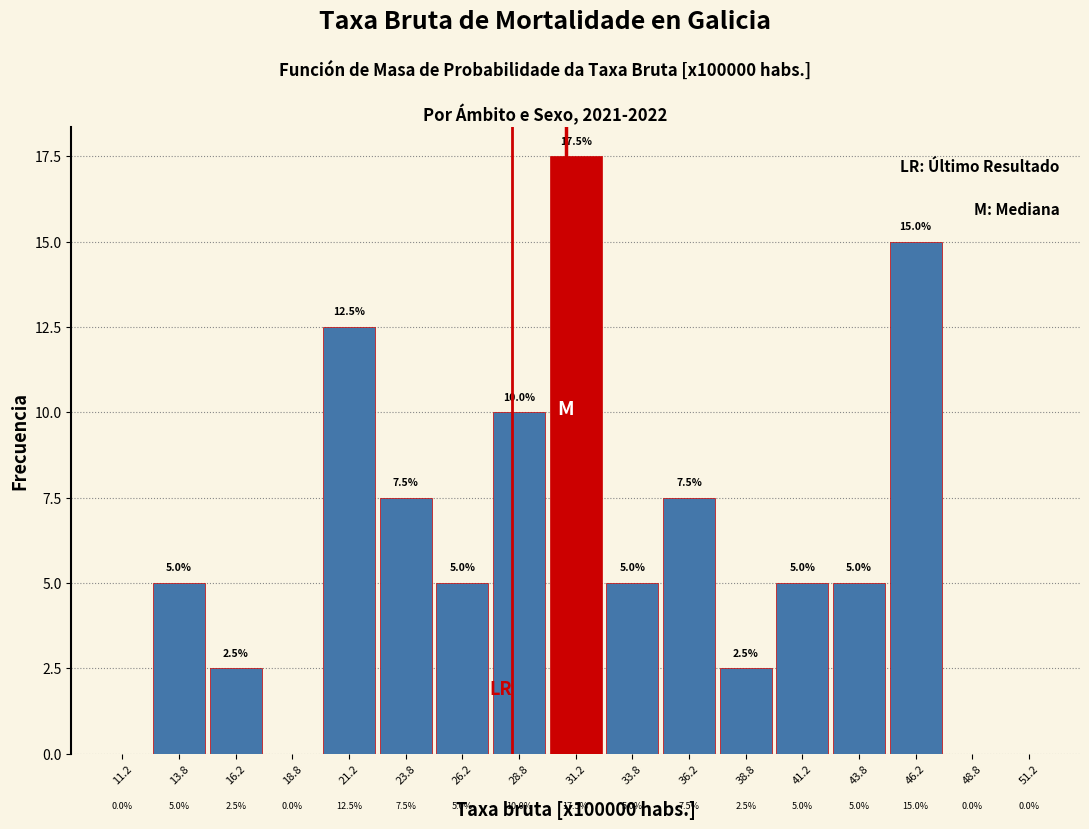

Which range on the x-axis has the tallest bar?

30.0 to 32.5